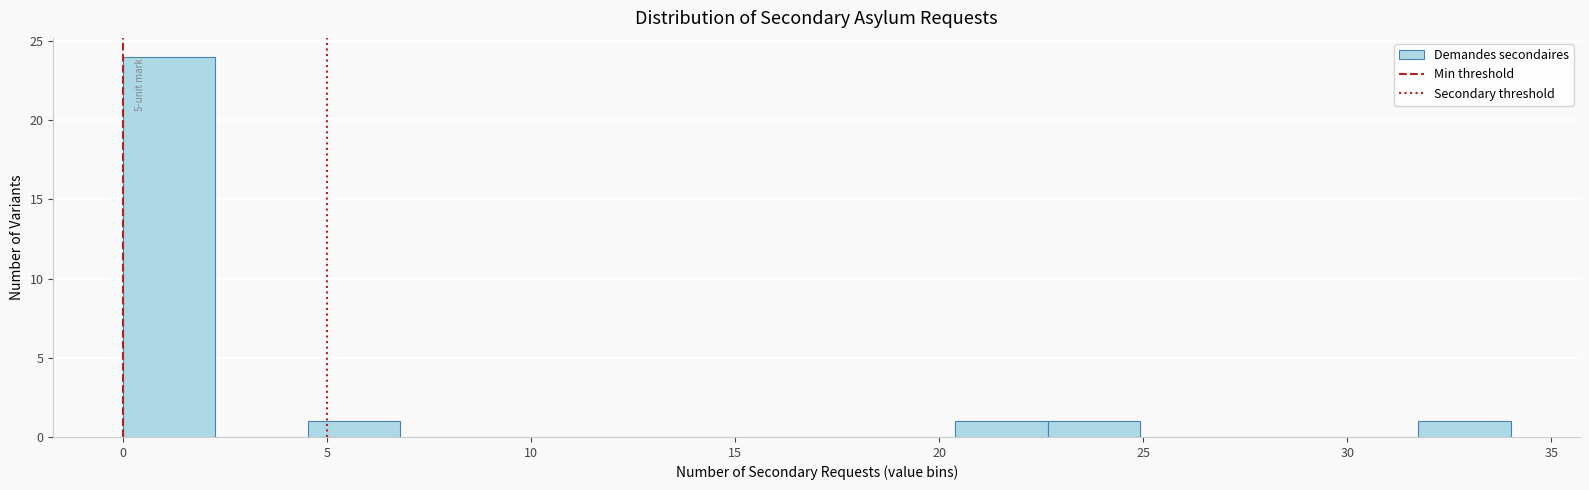

Which range on the x-axis has the tallest bar?

0.0 to 2.5